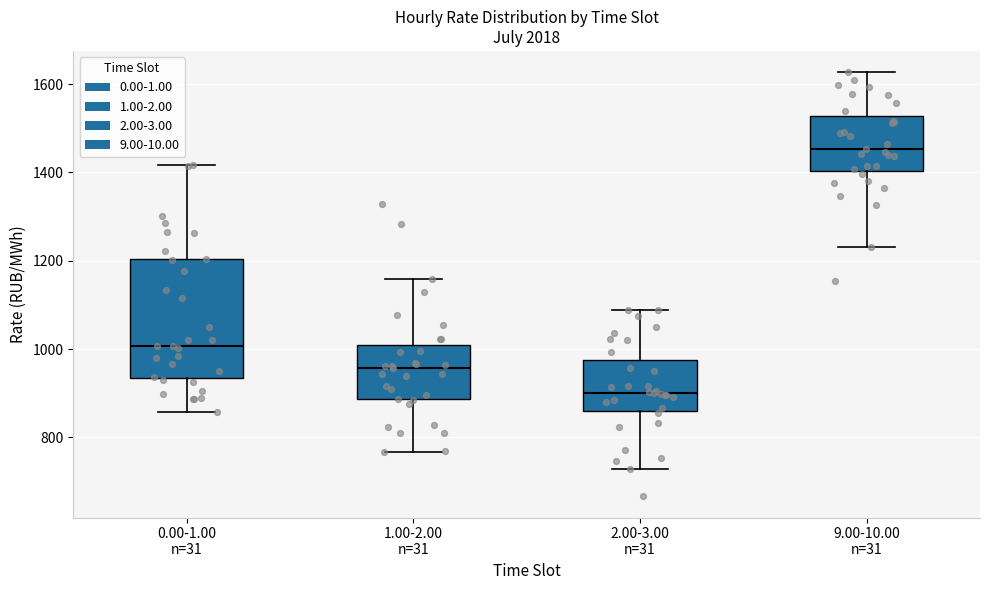

Reading left to right, transcribe this box plot: for each box, give where its median line is, the range the box spans, and where its two whiskers end, as read against the y-axis. The values are not printed on the chart, so give them approximately, as read against the axis.

0.00-1.00 n=31: median 1000, box 940 to 1200, whiskers 860 to 1420
1.00-2.00 n=31: median 960, box 880 to 1000, whiskers 760 to 1160
2.00-3.00 n=31: median 900, box 860 to 980, whiskers 720 to 1080
9.00-10.00 n=31: median 1460, box 1400 to 1520, whiskers 1240 to 1620